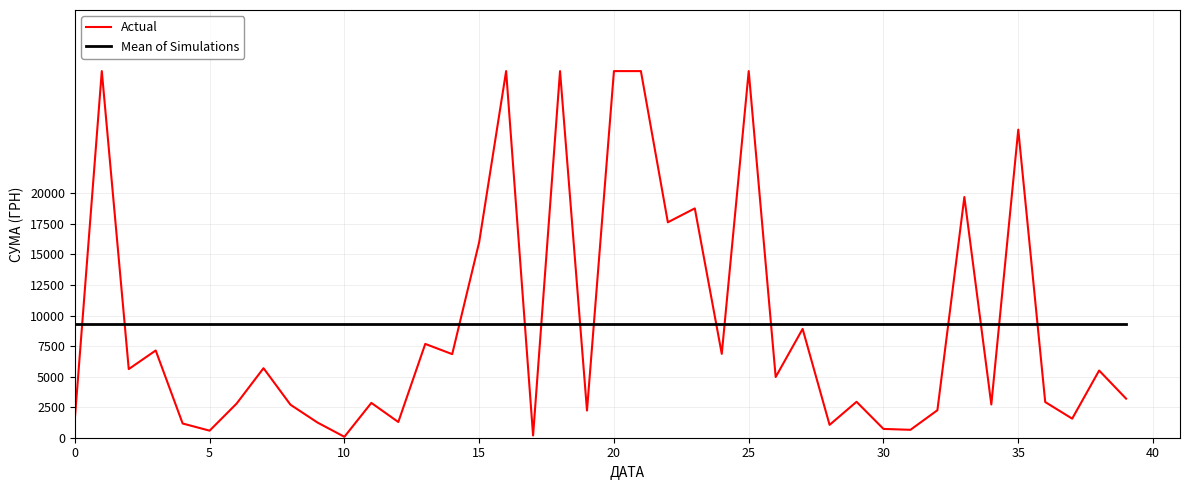

After their last crossing, which series has the higher values: Mean of Simulations or Actual?

Mean of Simulations